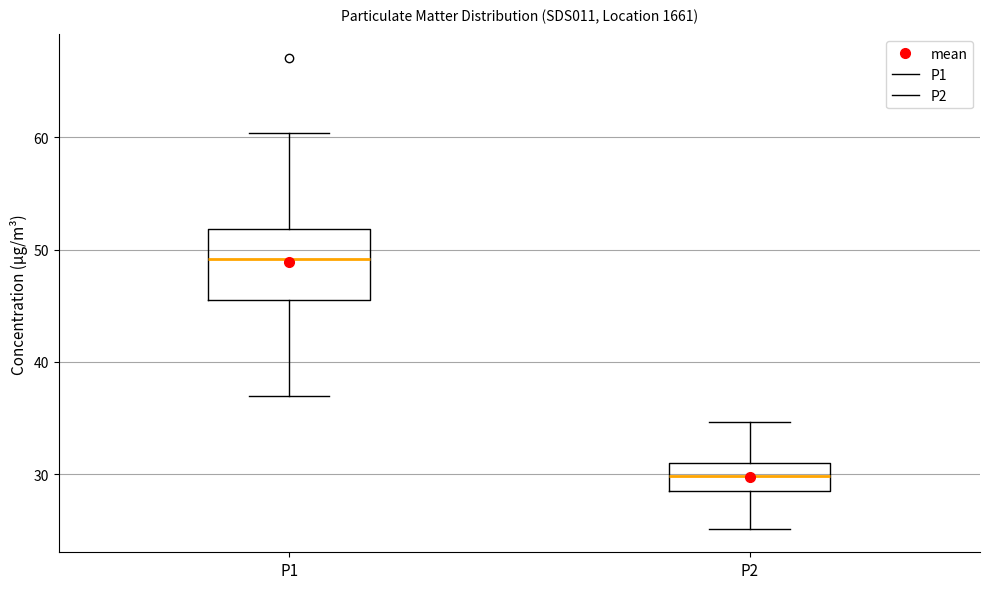

Which box has the highest median line?

P1